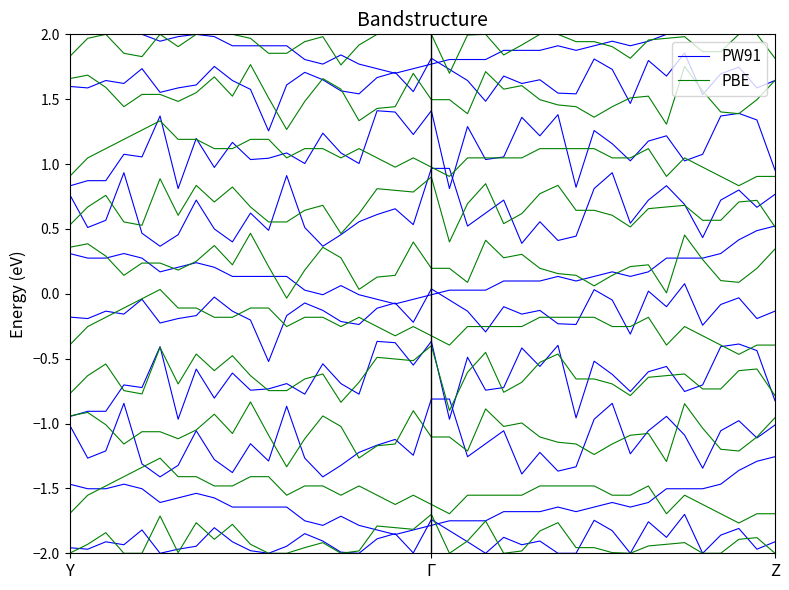

True or false: PBE has a value of -2.0 at 16.

True